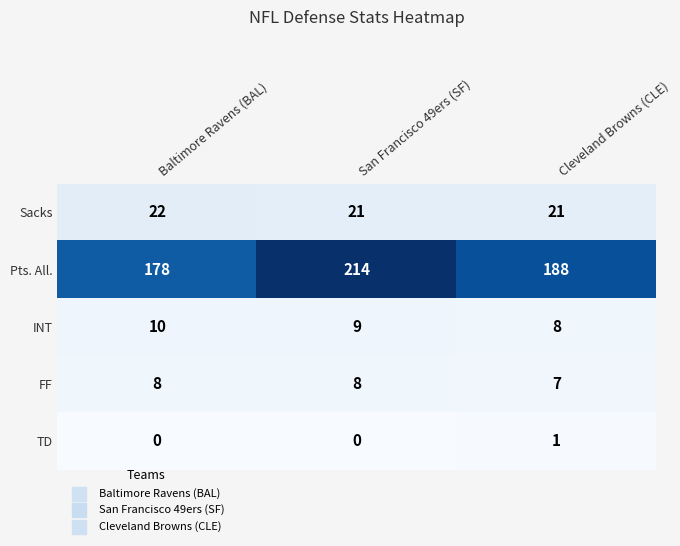

Reading left to right, transcribe all the data shown in this chart.

Sacks: 22	21	21
Pts. All.: 178	214	188
INT: 10	9	8
FF: 8	8	7
TD: 0	0	1